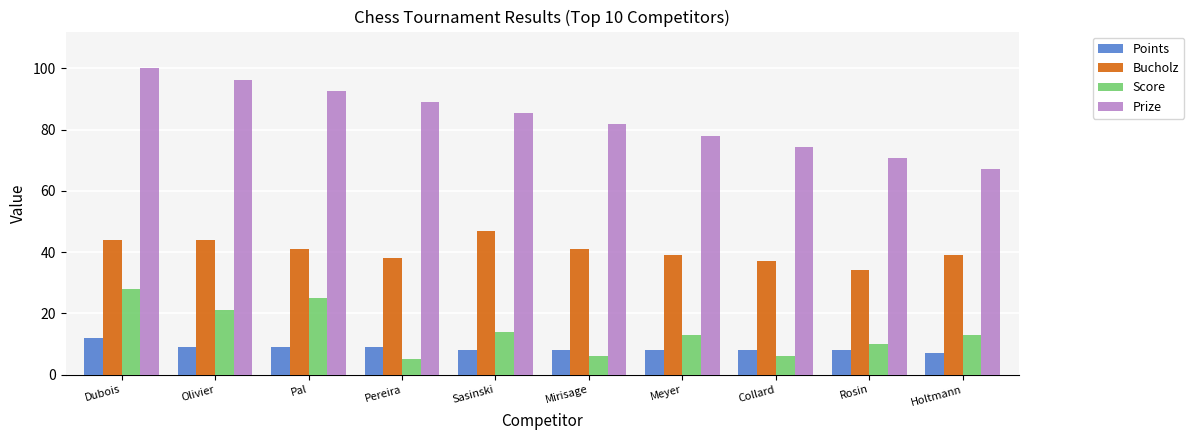

What is the sum of the Bucholz values at Meyer and Holtmann?

78.0